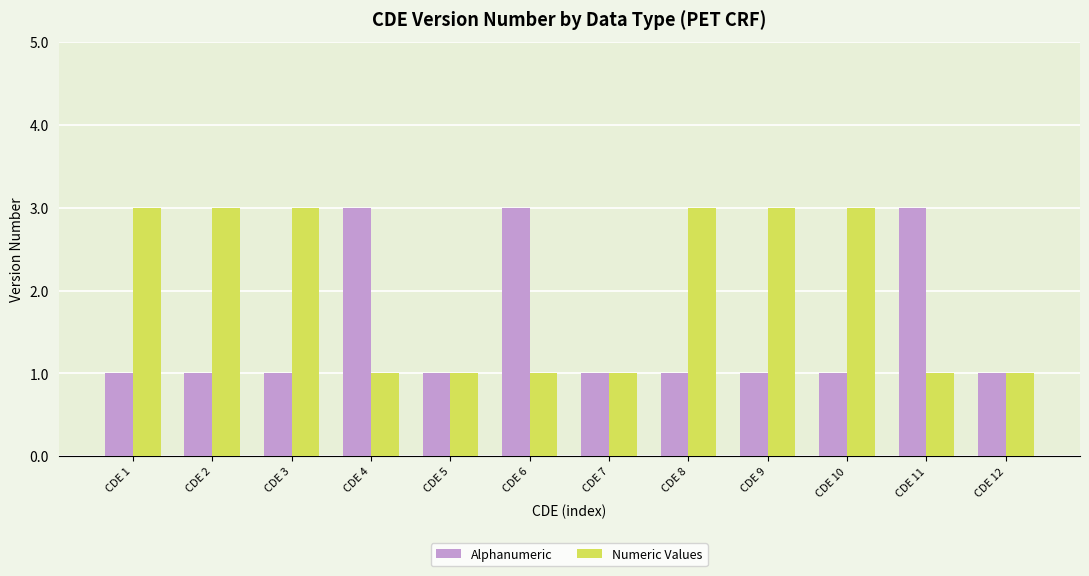

How many categories are shown in the chart?

12